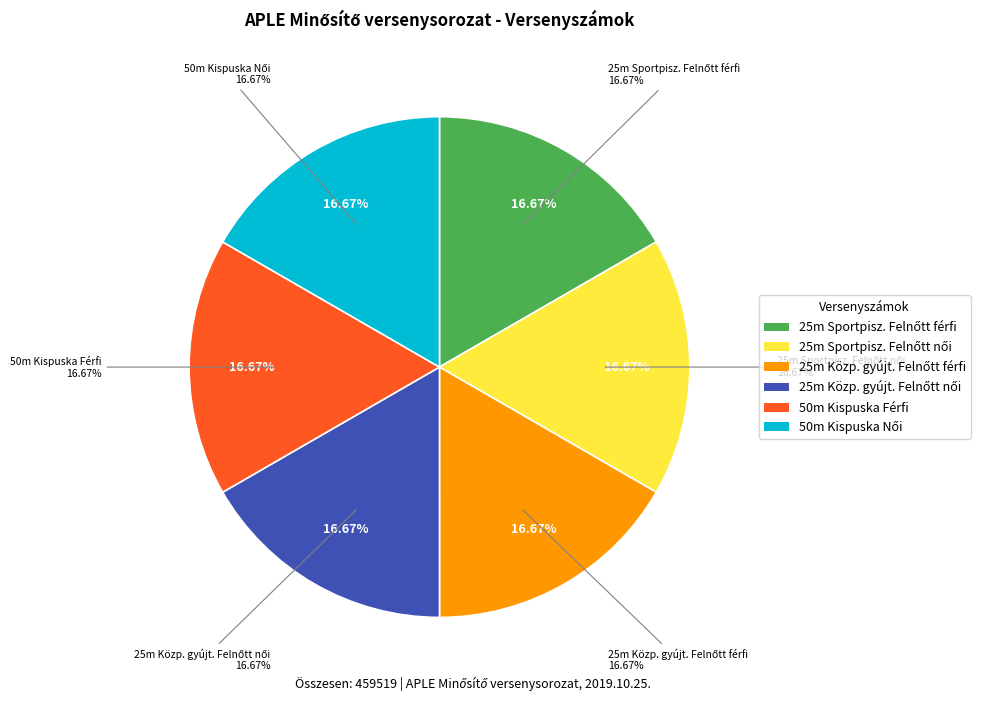

What is the ratio of the value at 50m Nyílt irányzékú Kispuska 30 fekvő - Női to the value at 25m Sportpisztoly 20 pont - Felnőtt női?

1.0